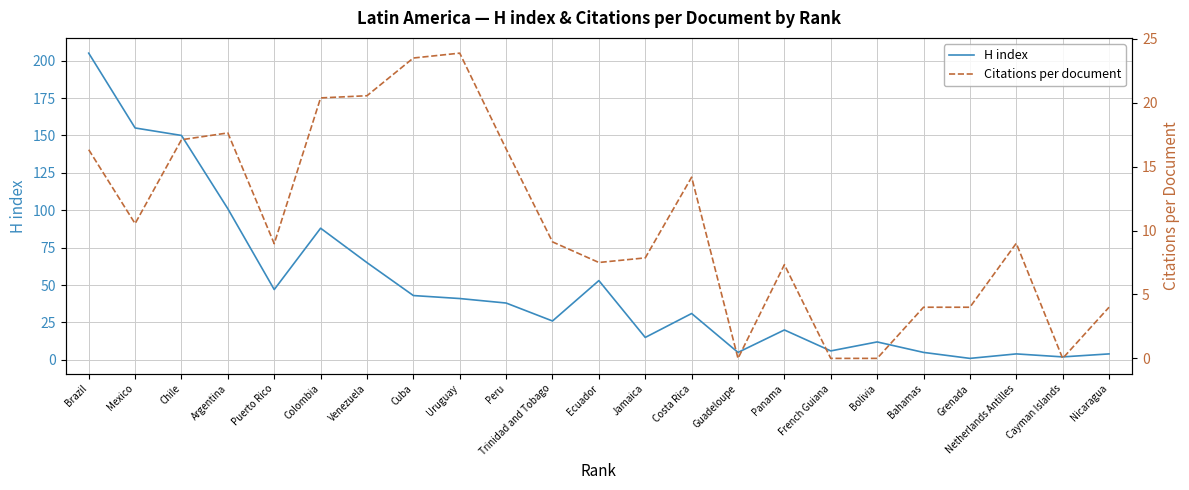

Does the chart have visible grid lines?

Yes